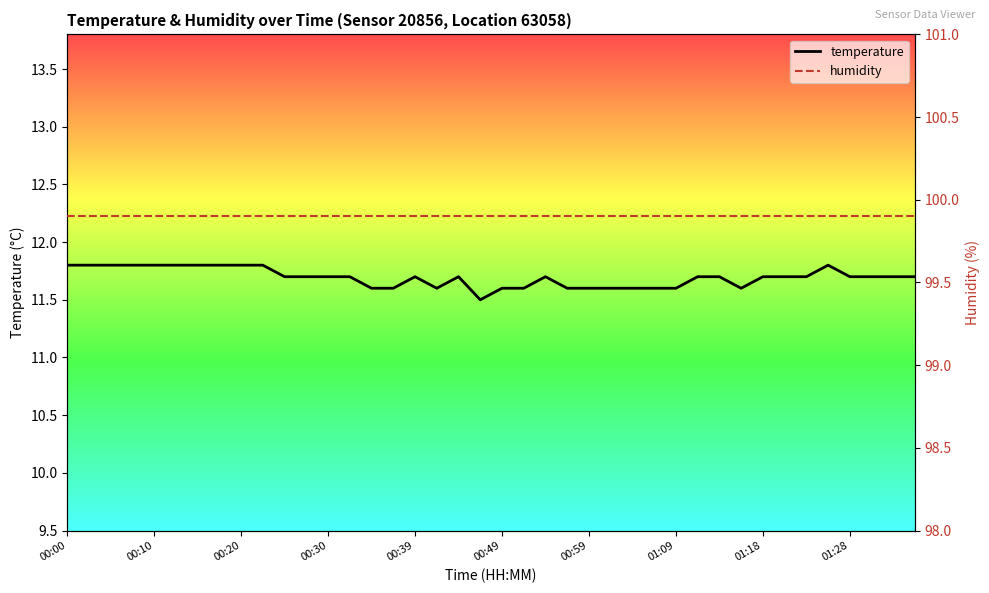

Reading left to right, list all the values displayed in this chart.

temperature: 11.8	11.8	11.8	11.8	11.8	11.8	11.8	11.8	11.8	11.8	11.7	11.7	11.7	11.7	11.6	11.6	11.7	11.6	11.7	11.5	11.6	11.6	11.7	11.6	11.6	11.6	11.6	11.6	11.6	11.7	11.7	11.6	11.7	11.7	11.7	11.8	11.7	11.7	11.7	11.7
humidity: 99.9	99.9	99.9	99.9	99.9	99.9	99.9	99.9	99.9	99.9	99.9	99.9	99.9	99.9	99.9	99.9	99.9	99.9	99.9	99.9	99.9	99.9	99.9	99.9	99.9	99.9	99.9	99.9	99.9	99.9	99.9	99.9	99.9	99.9	99.9	99.9	99.9	99.9	99.9	99.9